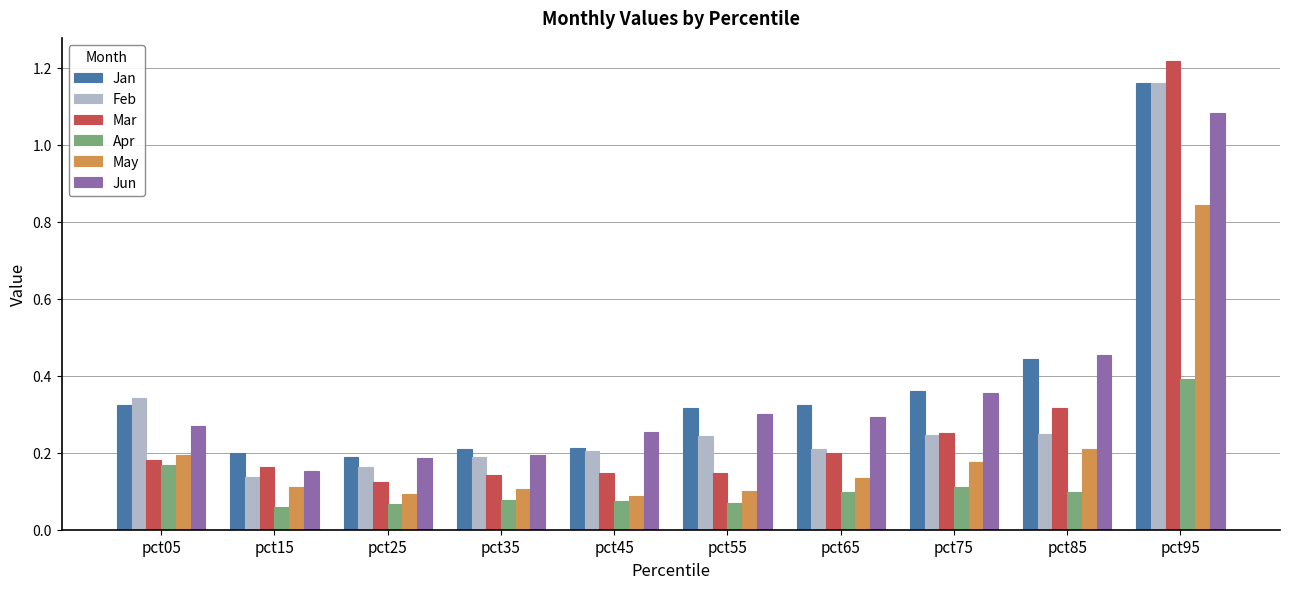

Is the value of Feb at pct85 greater than the value of Jun at pct55?

No